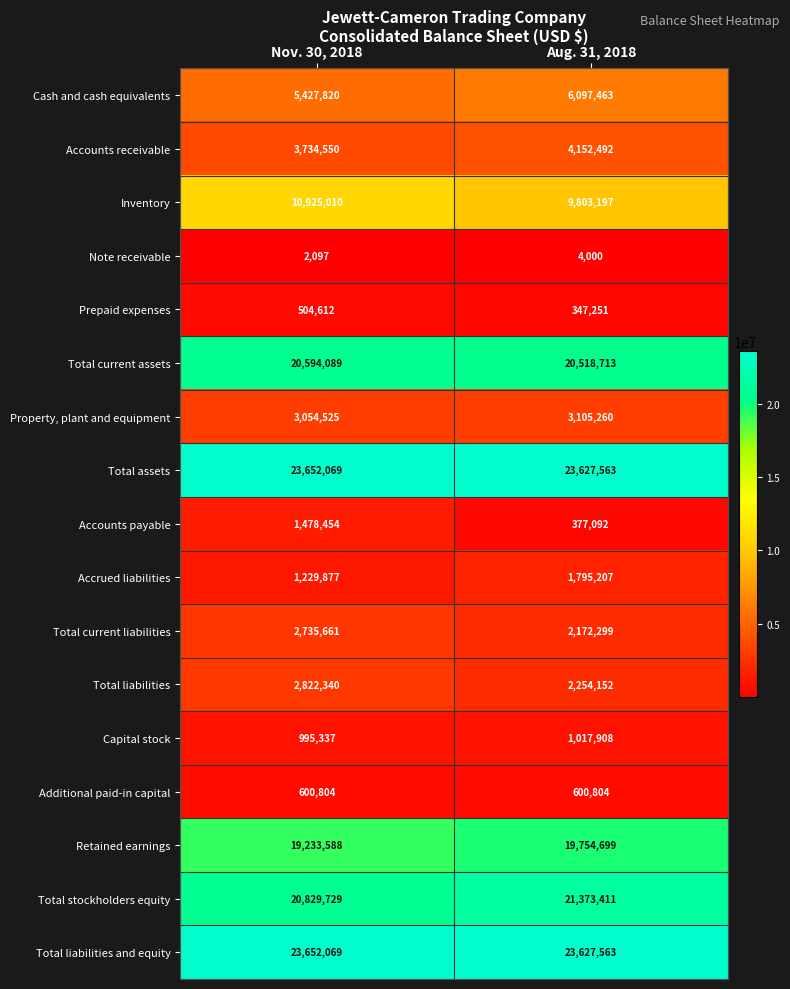

At which category is the sum across all series the highest?

Nov. 30, 2018